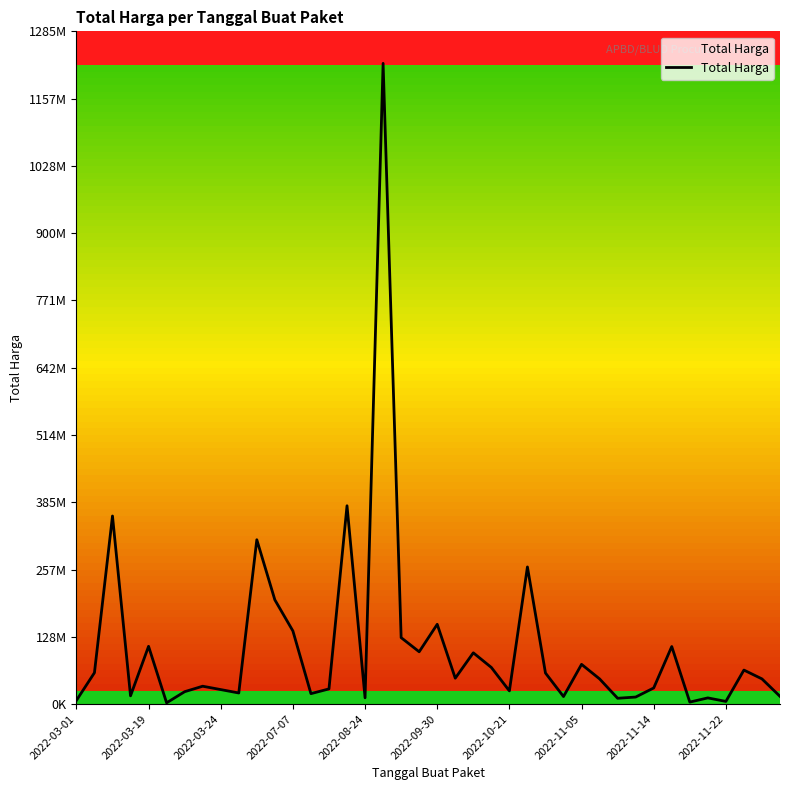

True or false: there are more than 0 points higher than both neighbors.

True